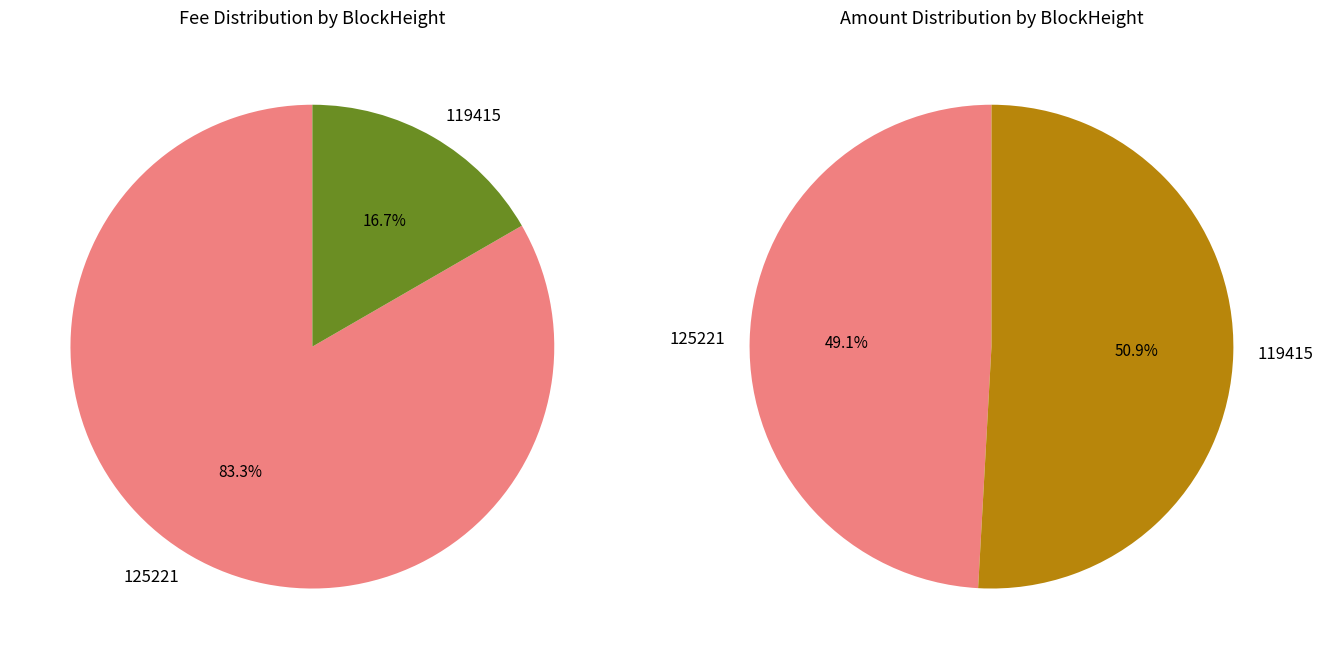

To the nearest percent, what is the combined percentage of 125221 and 119415?

100%